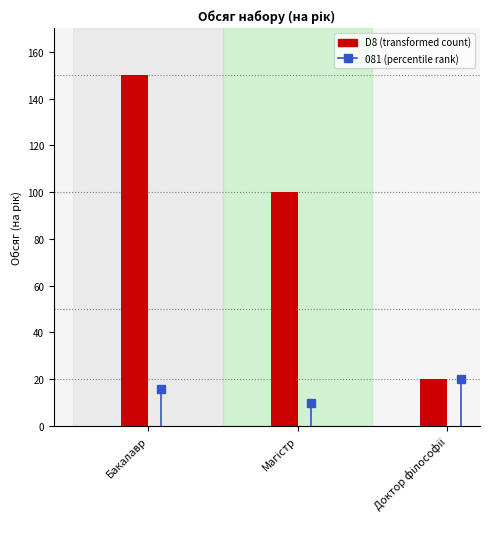

Is it true that the value at Бакалавр is 150?

True